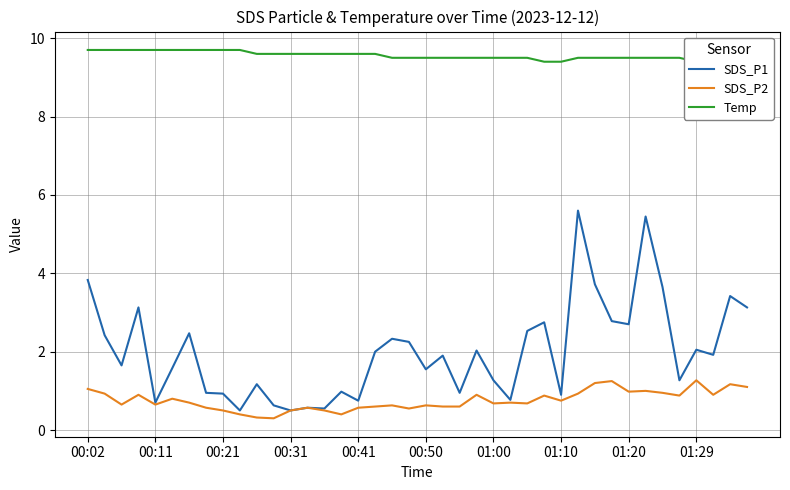

Does the chart have visible grid lines?

Yes